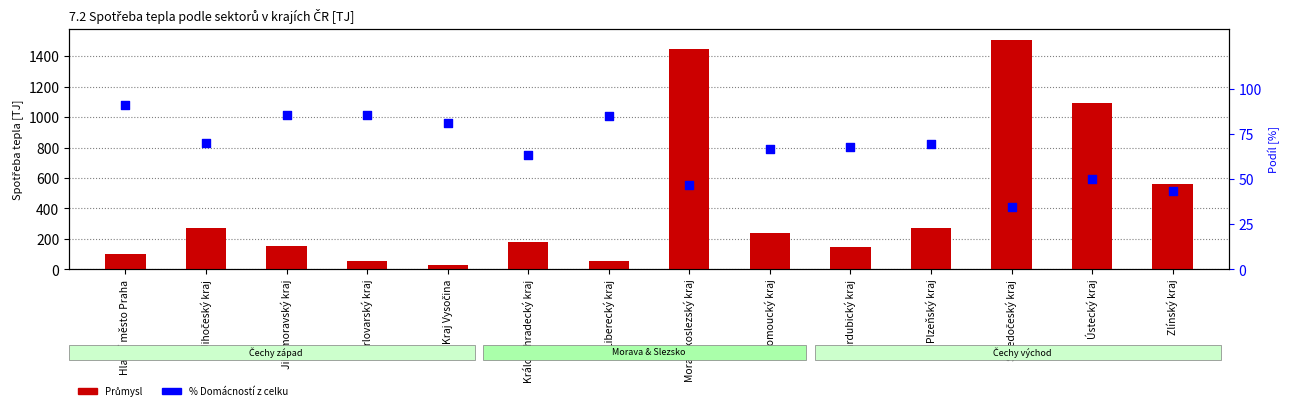

At which category is the sum across all series the highest?

Středočeský kraj